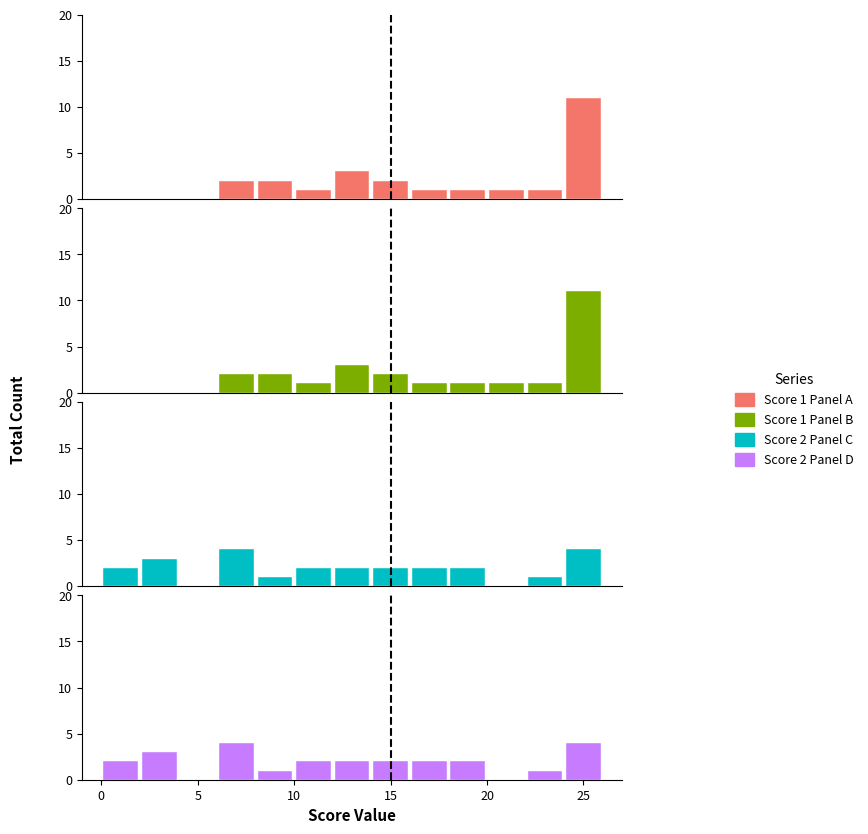

What is the sum of the Score 1 (B) values at 0 and 10?

1